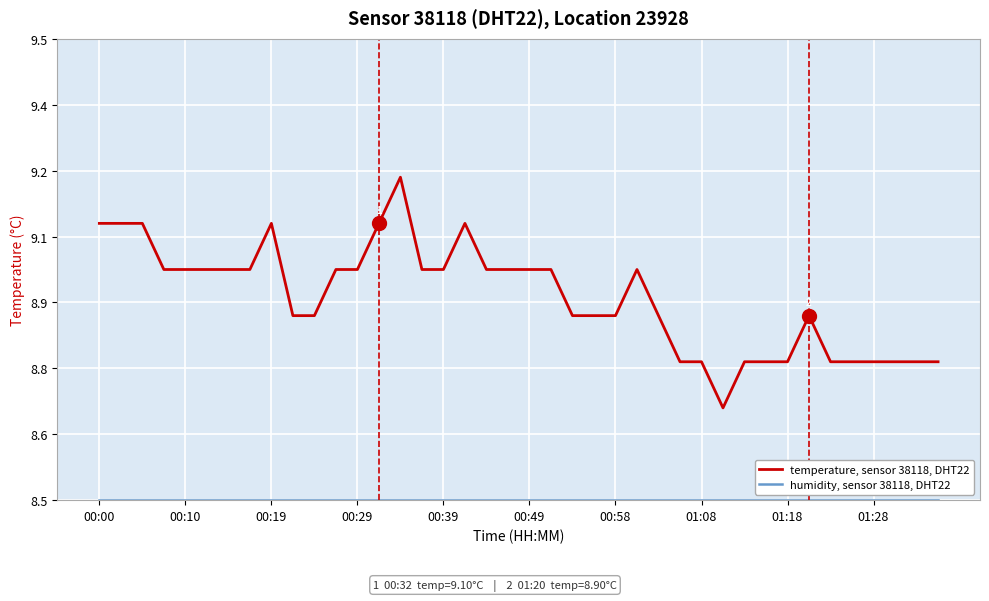

Is this an area chart (filled region under the line)?

No